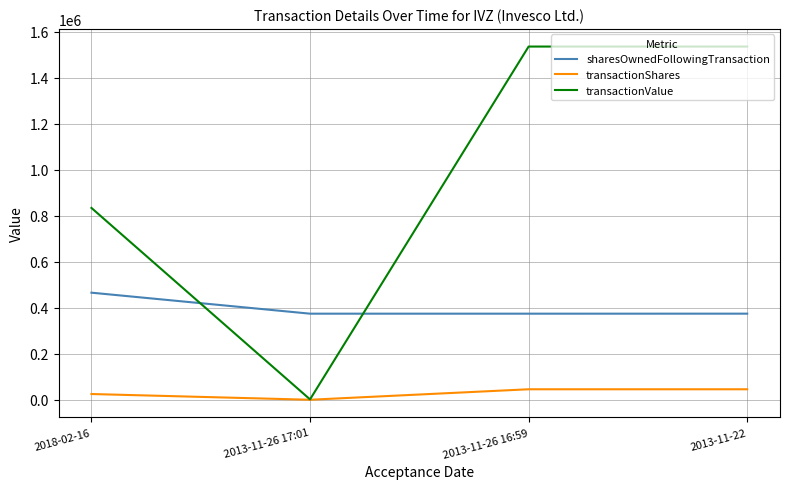

What is the greatest value displayed?

1536503